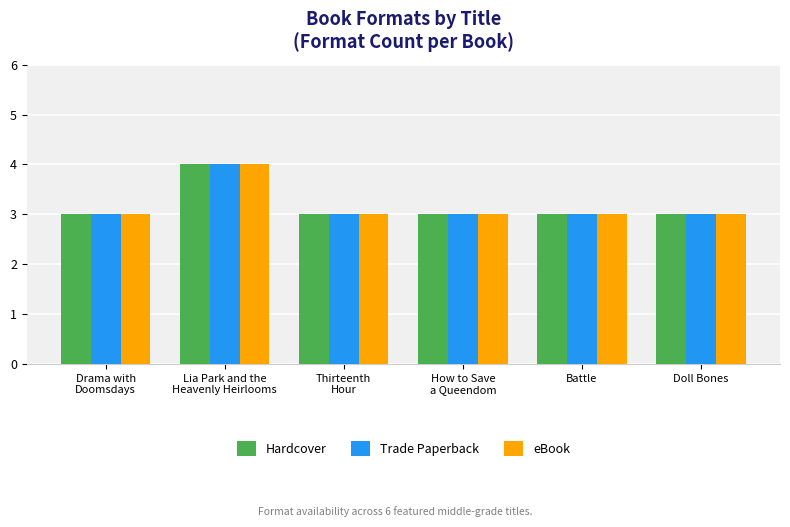

True or false: Trade Paperback has a value of 3 at Doll Bones.

True